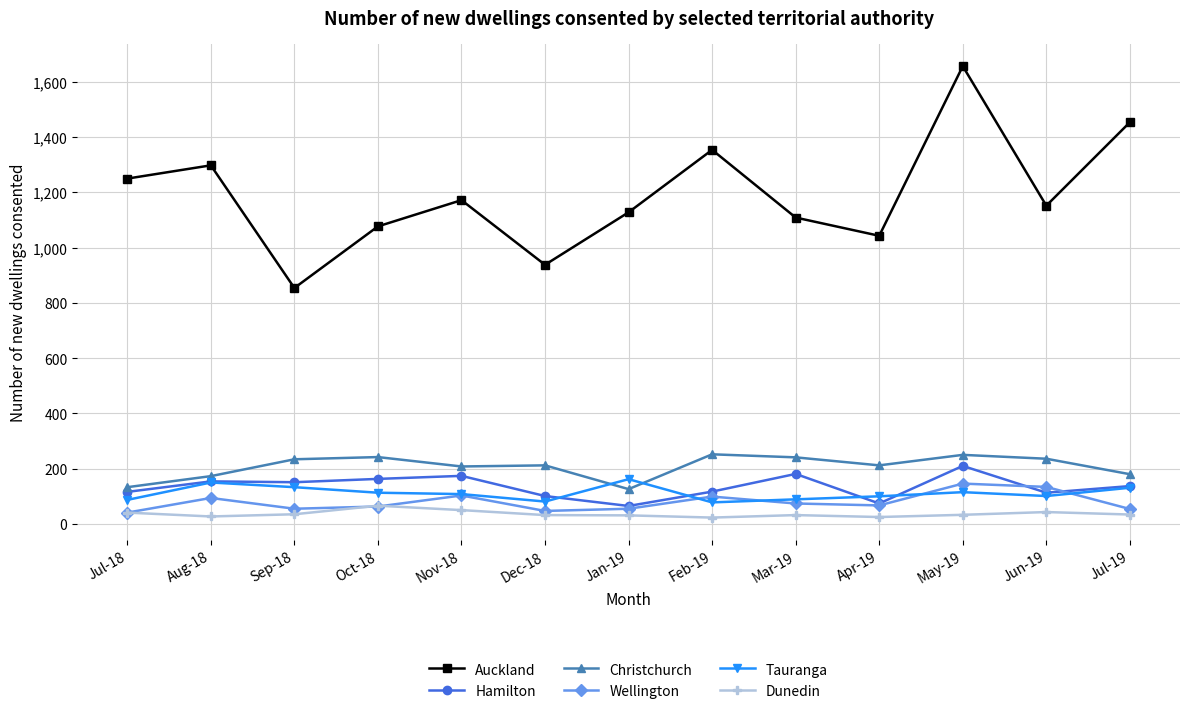

What is the maximum value shown in the chart?

1657